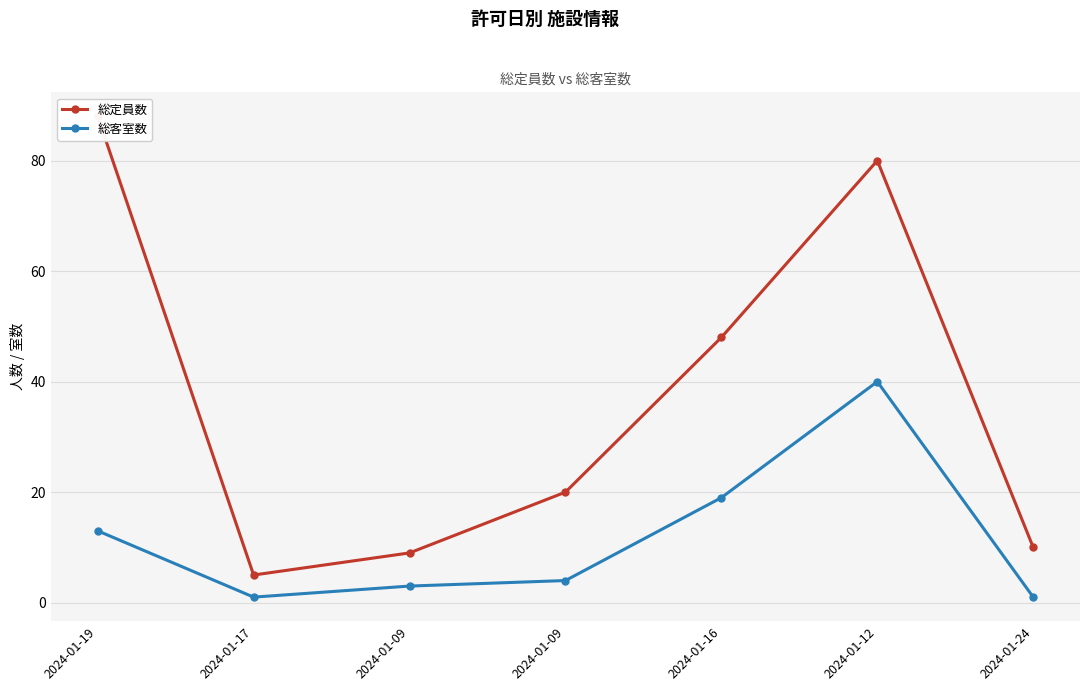

What are all the series names shown in the legend?

総定員数, 総客室数